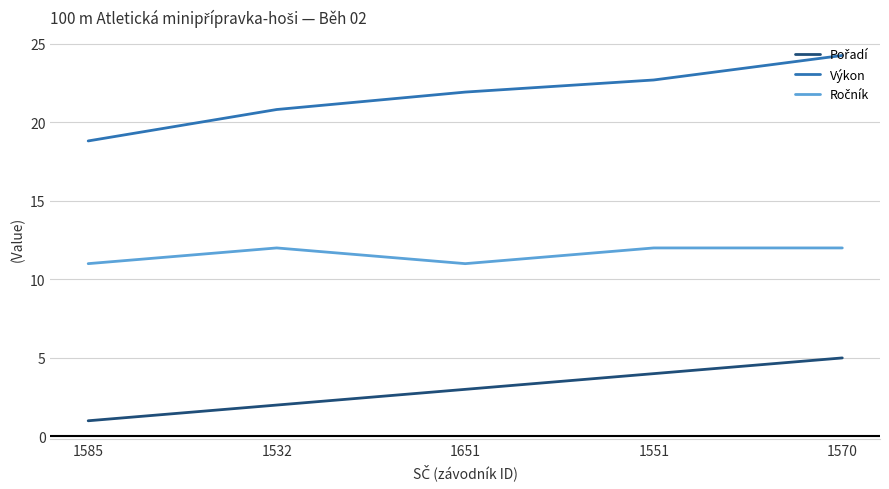

Which series has the widest spread of values?

Výkon